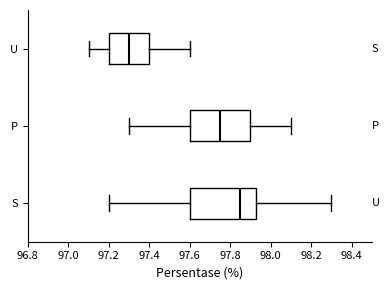

Where is the right edge of the box for U on the x-axis? The values are not printed on the chart, so give them approximately, as read against the axis.

97.40